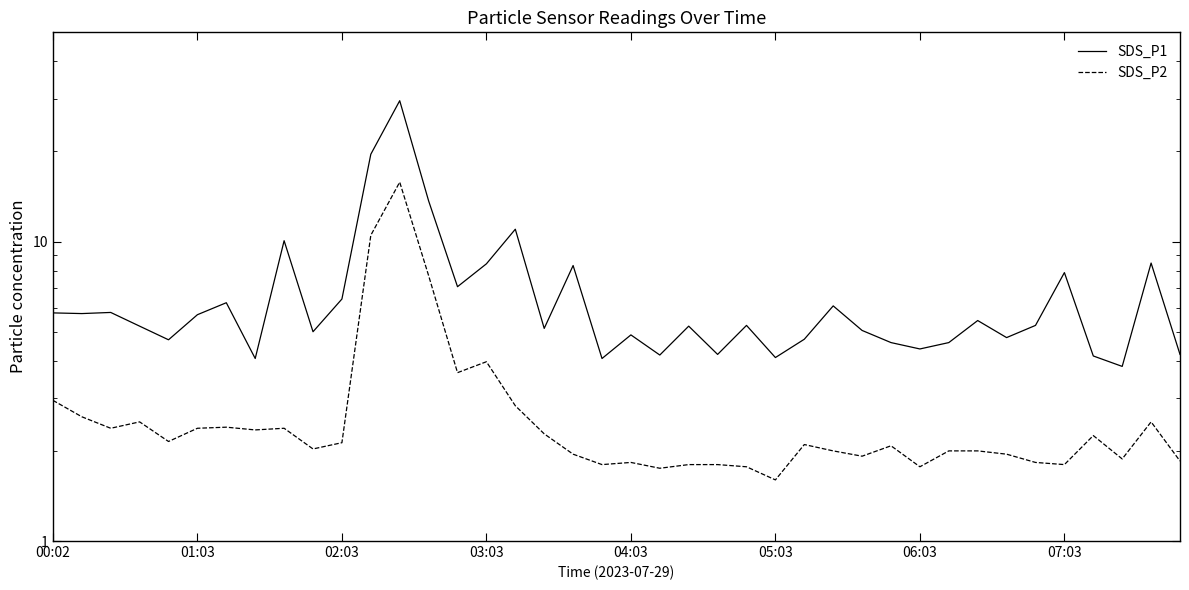

How many data points in SDS_P1 are above 5?

24